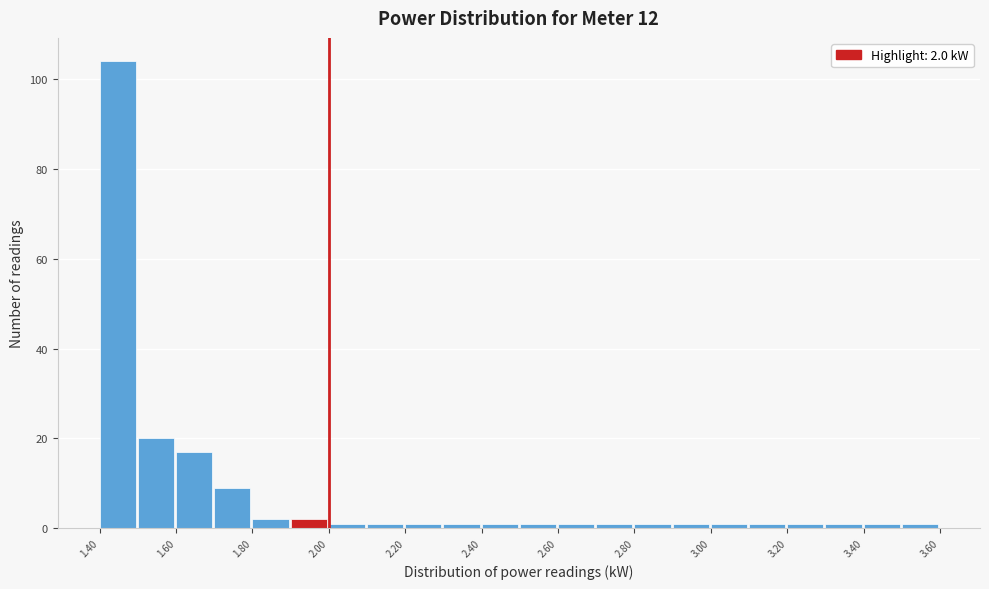

Which range on the x-axis has the tallest bar?

1.4 to 1.5